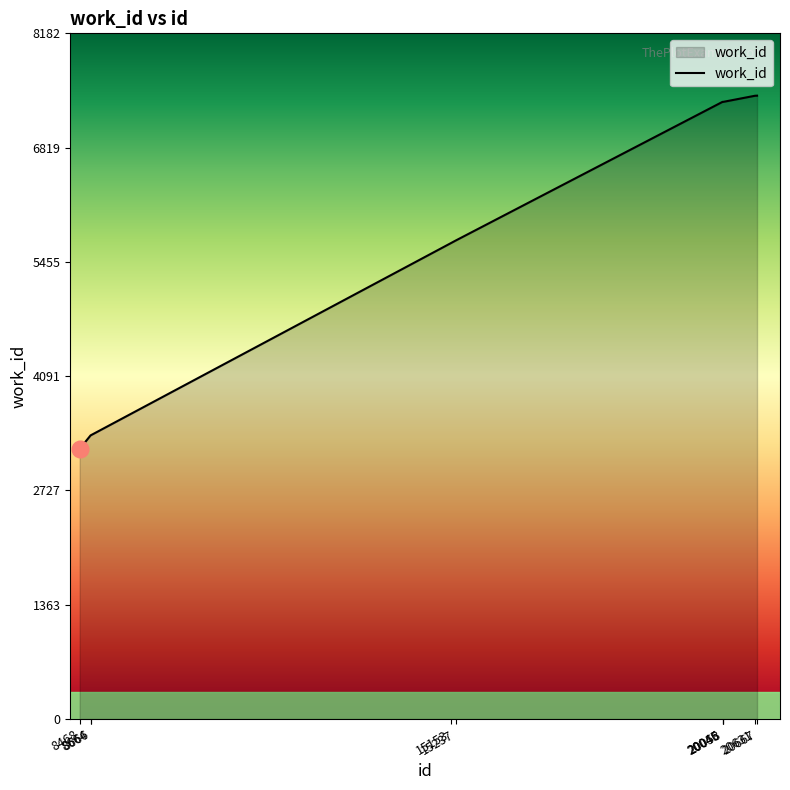

What is the difference between the maximum and minimum values?

4215